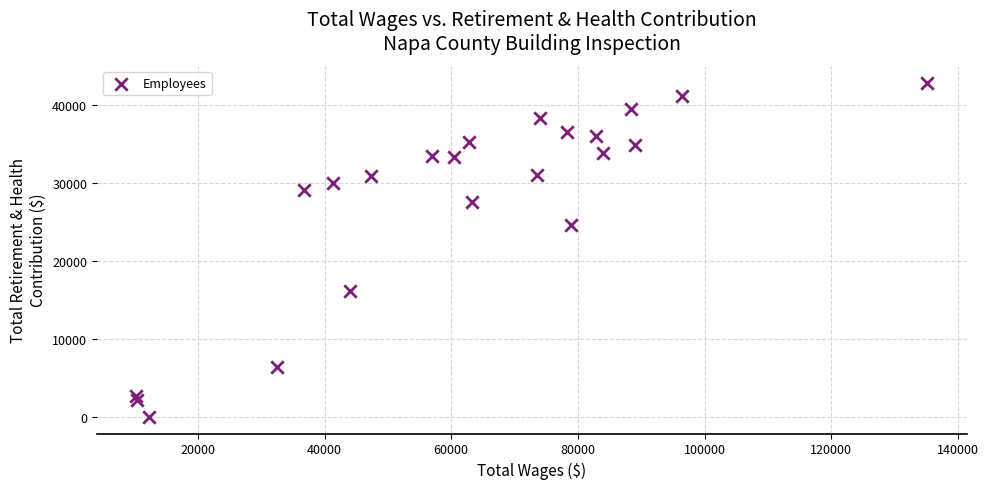

What is the range of X values (max minus min)?

124806